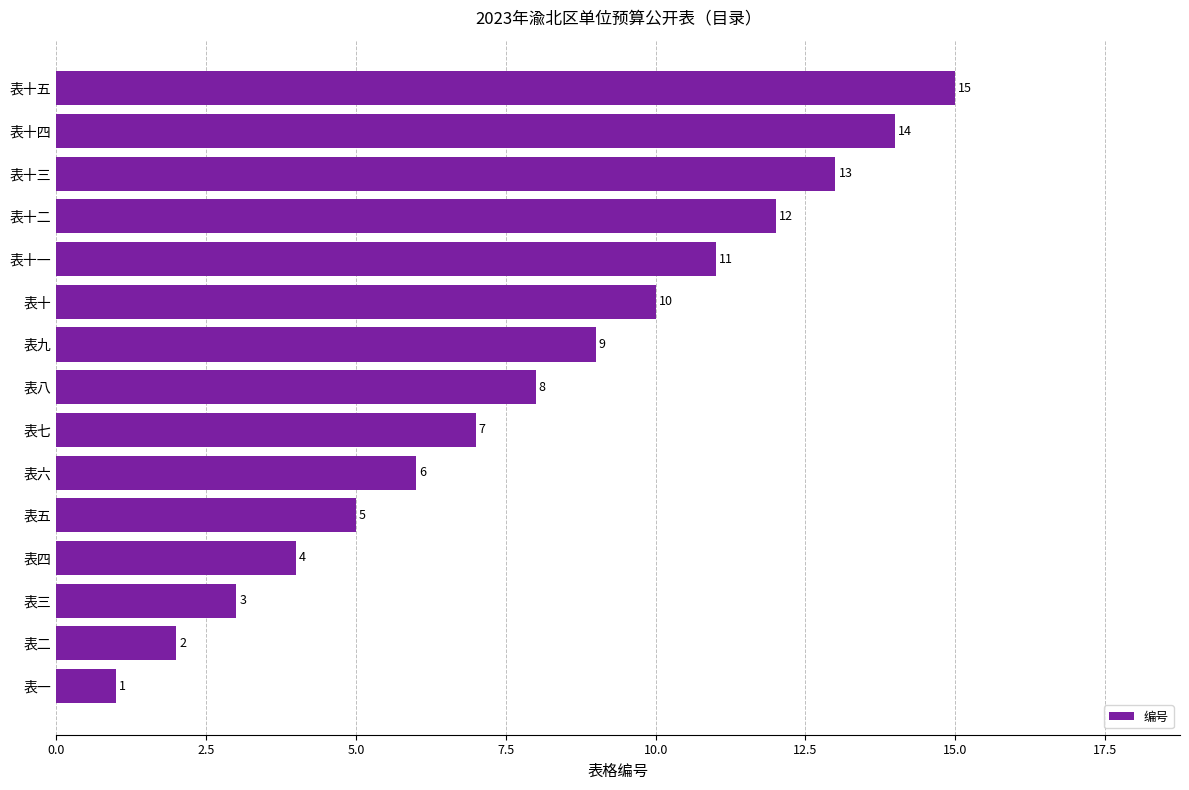

List the labels in order of value, smallest first.

表一, 表二, 表三, 表四, 表五, 表六, 表七, 表八, 表九, 表十, 表十一, 表十二, 表十三, 表十四, 表十五